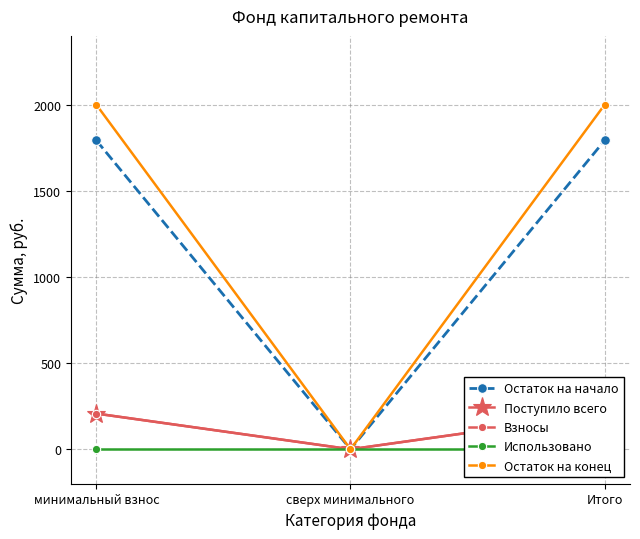

What is the average value of the Поступило всего series?

138.2